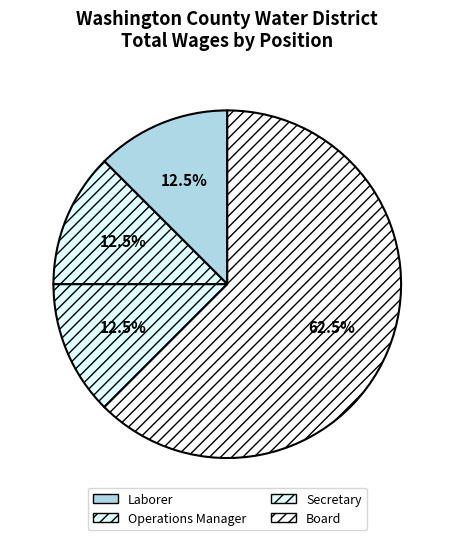

Which slice is the largest?

Board